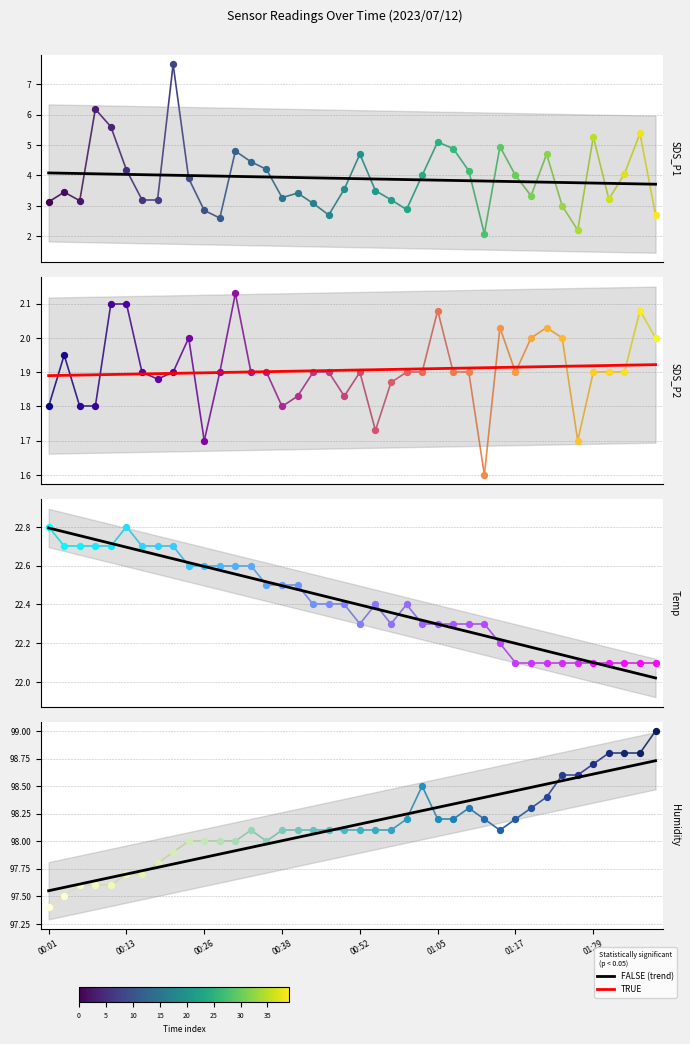

Is the value of SDS_P2 trend at 00:01 greater than the value of SDS_P1 trend at 27?

No